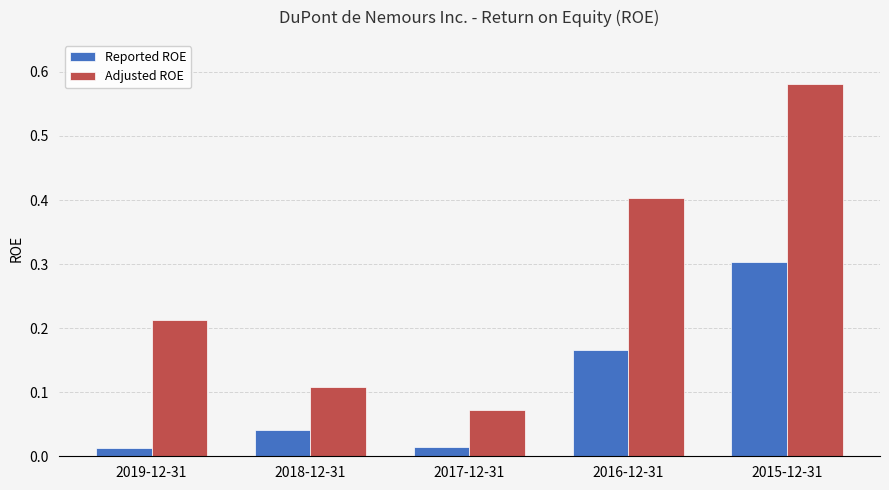

Rank the series by their maximum value, from lowest to highest.

Reported ROE, Adjusted ROE